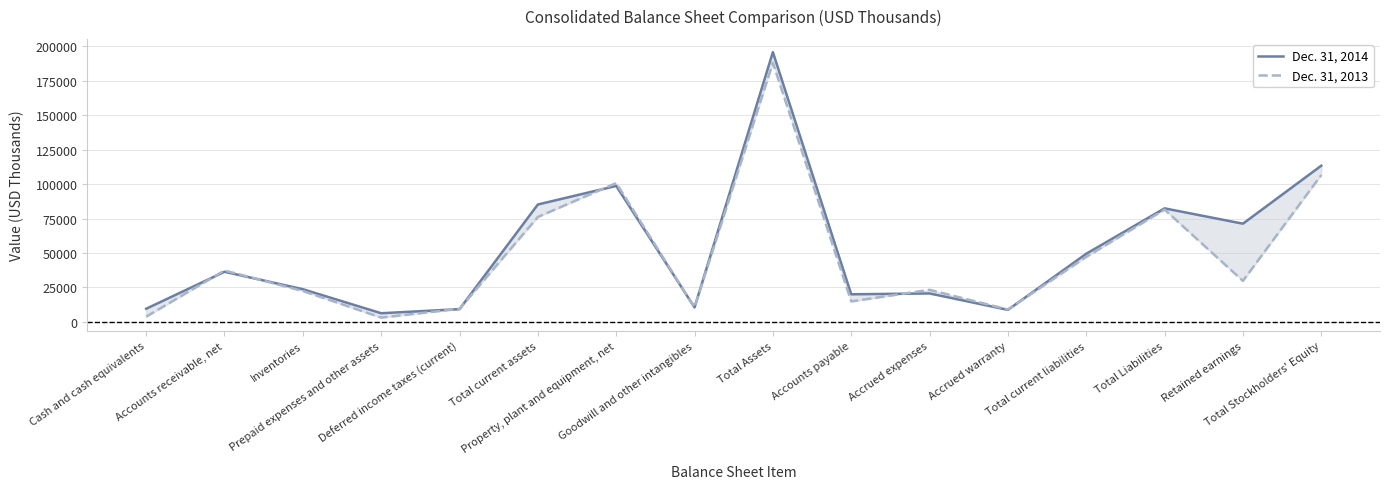

What value does the Dec. 31, 2013 series have at Total Stockholders' Equity, to the nearest 10?

106620